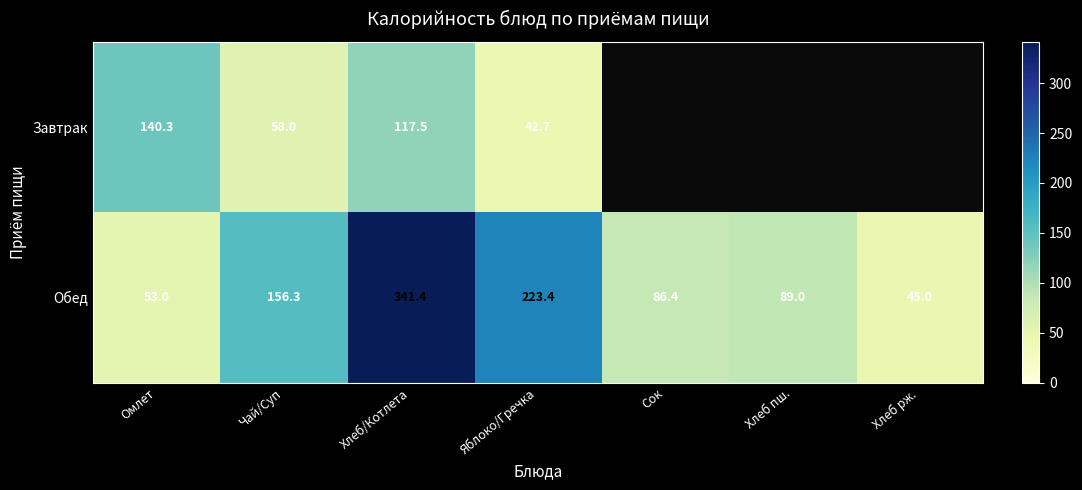

True or false: Завтрак has a value of 117.5 at Хлеб/Котлета.

True